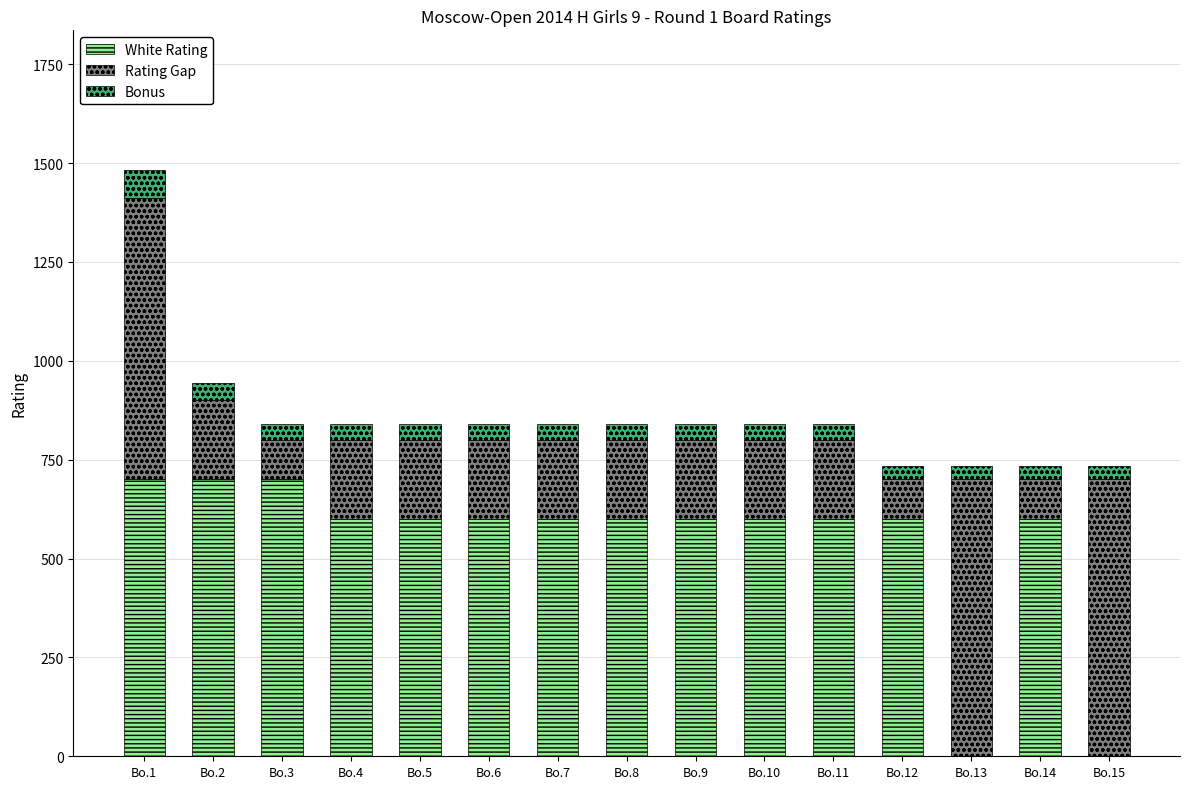

At which category is the sum across all series the highest?

Bo.1